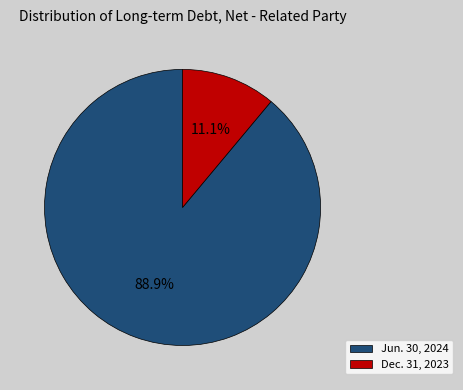

Is there a majority slice in this chart?

Yes